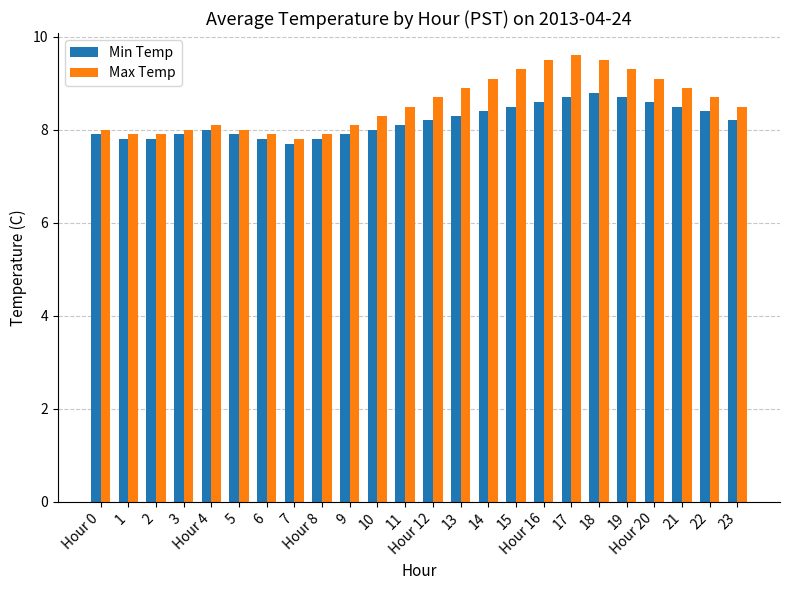

True or false: Min Temp has a value of 7.7 at 7.

True